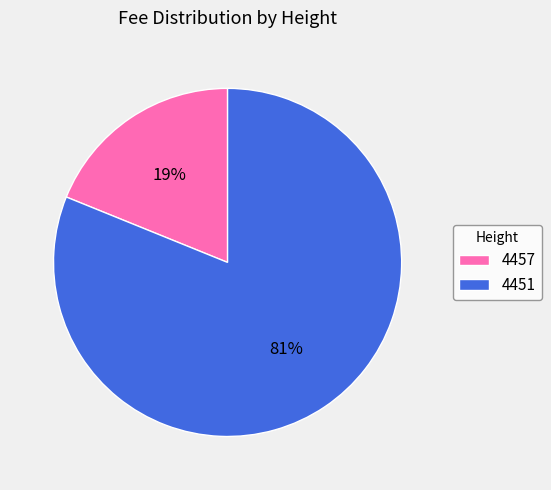

True or false: 4451 accounts for 81% of the total.

True